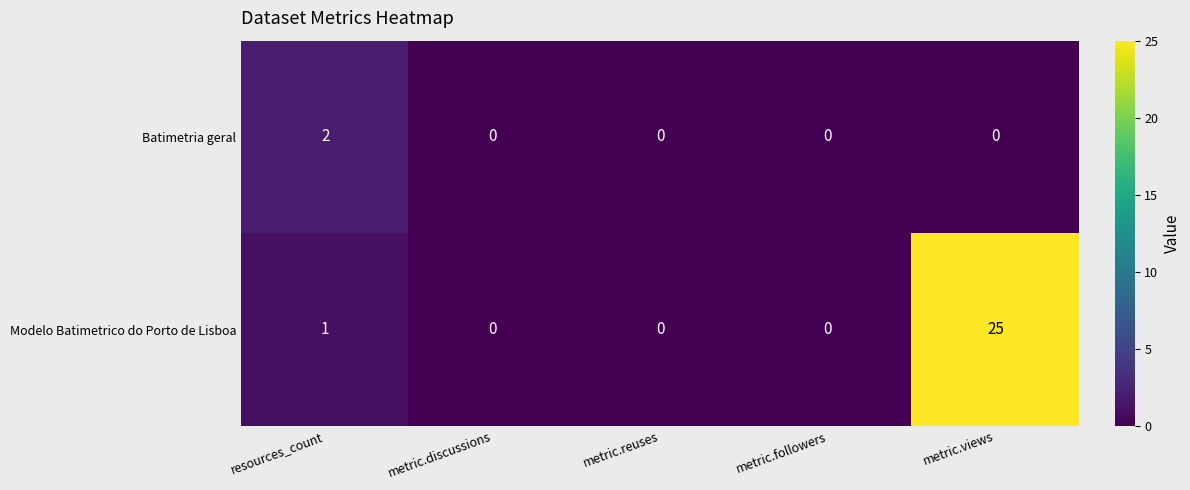

The Modelo Batimetrico do Porto de Lisboa series shows 2 at resources_count. True or false?

False